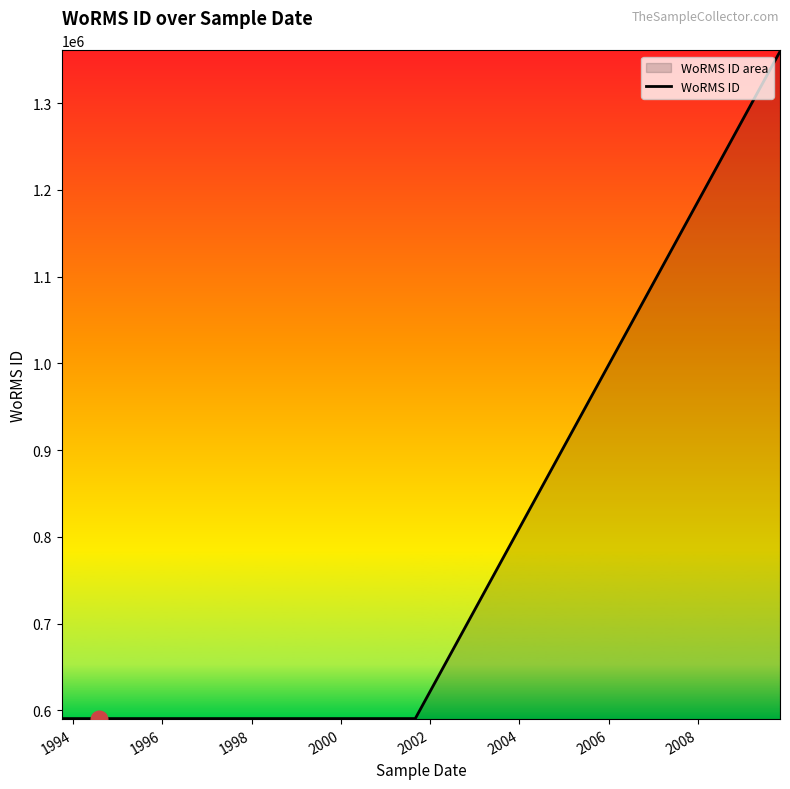

True or false: there are more than 1 points higher than both neighbors.

False